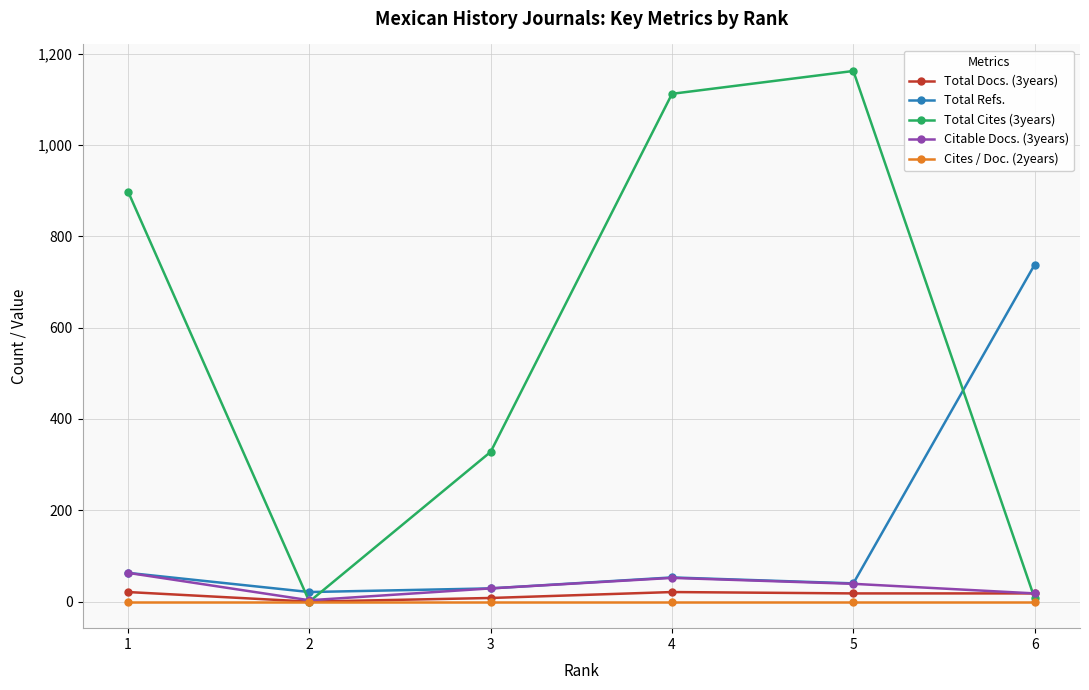

The value of Total Refs. at 6 is 738. True or false?

True